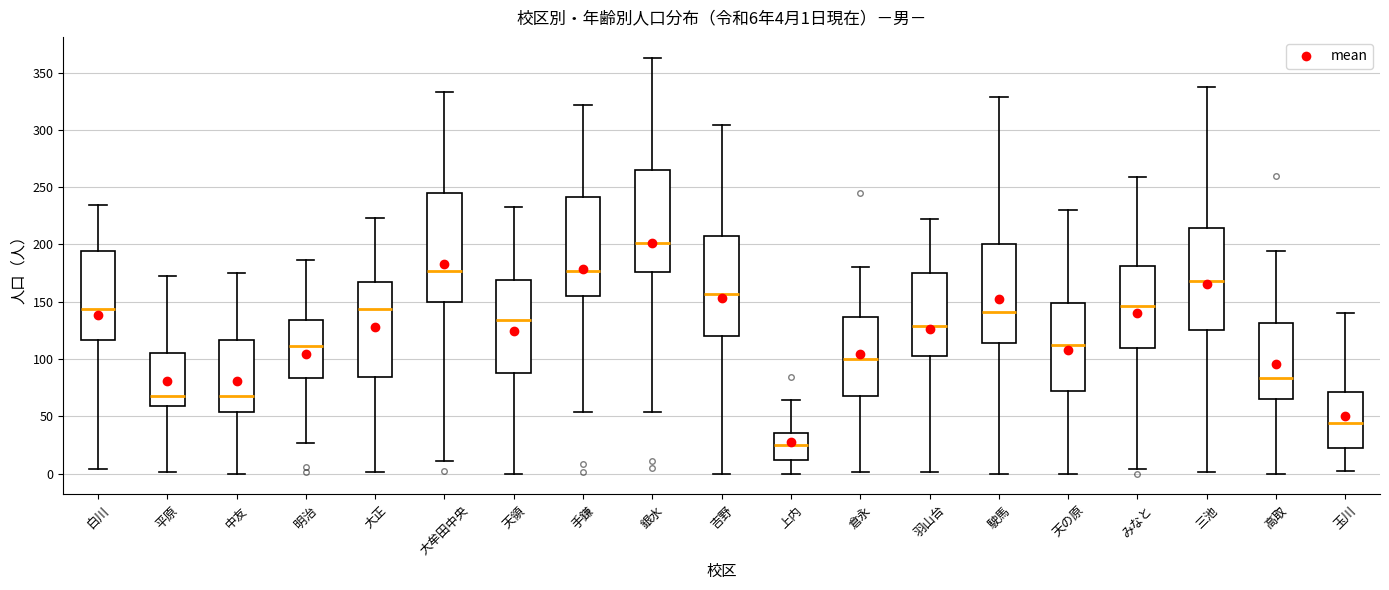

Which box has the highest median line?

銀水